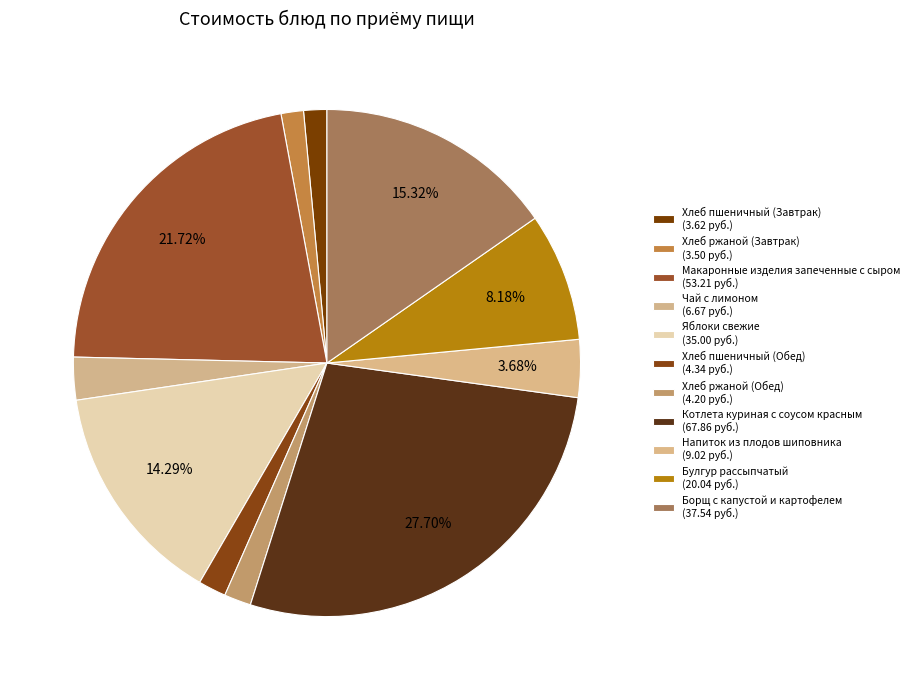

Count the number of slices in the pie.

11